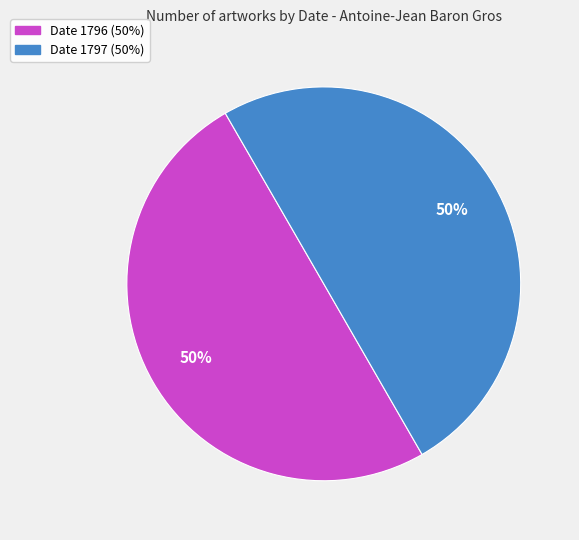

To the nearest percent, what is the average slice percentage?

50%